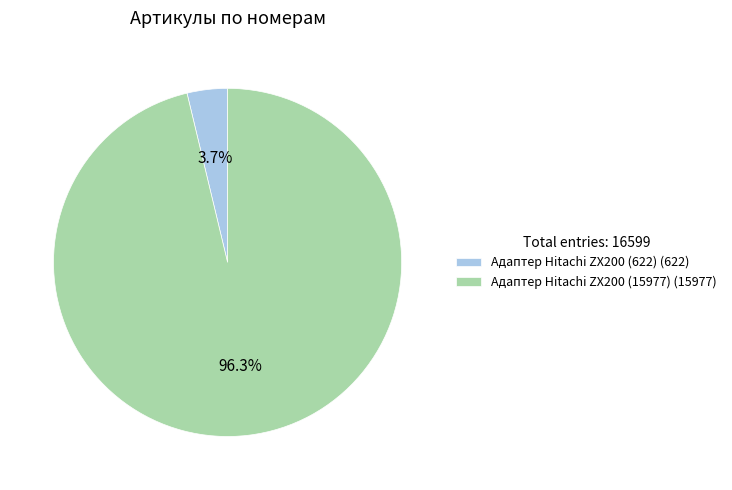

Do Адаптер Hitachi ZX200 (622) and Адаптер Hitachi ZX200 (15977) together represent more than half of the pie?

Yes